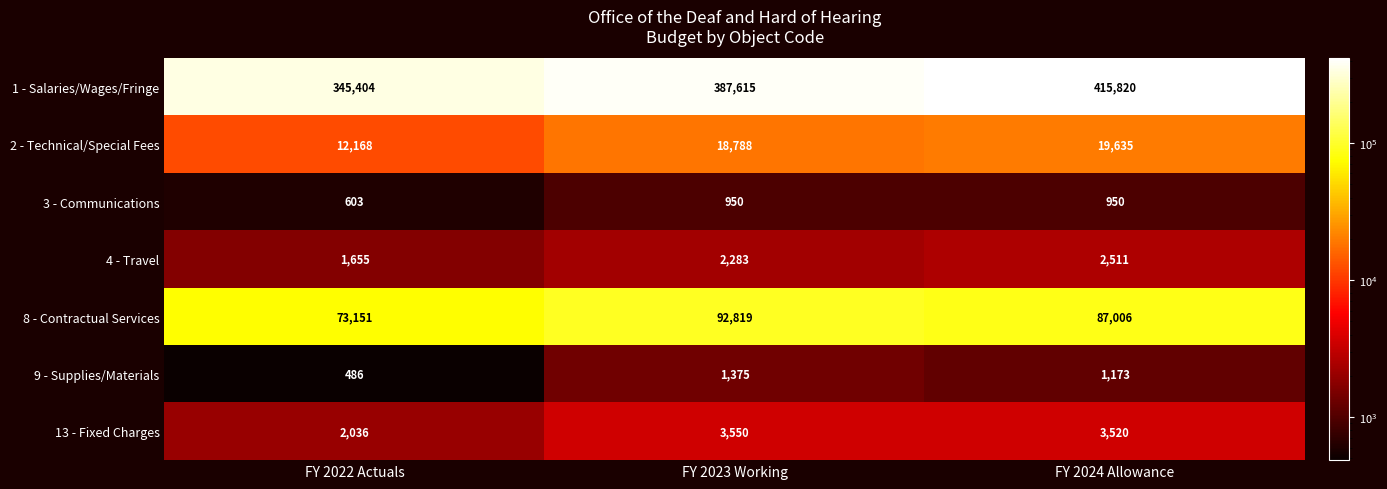

Rank the series by their maximum value, from highest to lowest.

1 - Salaries/Wages/Fringe, 8 - Contractual Services, 2 - Technical/Special Fees, 13 - Fixed Charges, 4 - Travel, 9 - Supplies/Materials, 3 - Communications